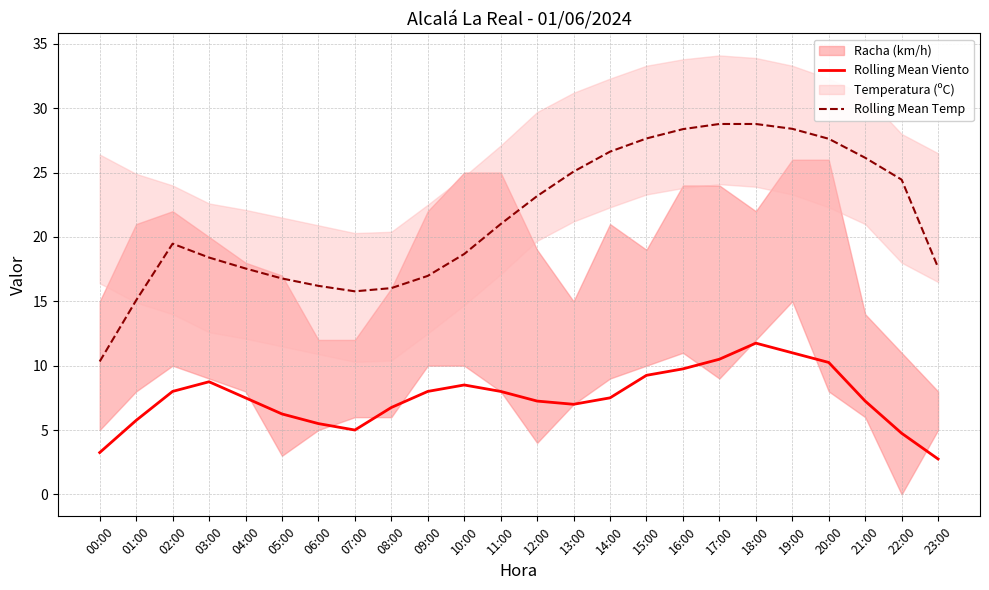

At how many categories does at least one series exceed 6?

24